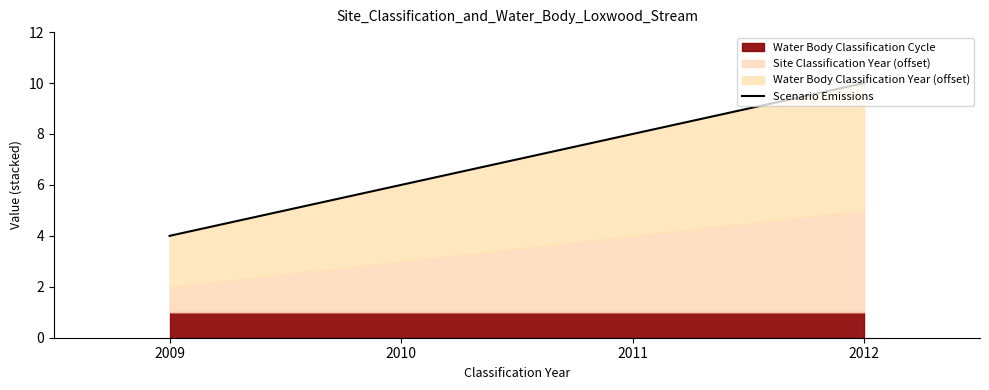

What is the average value?

7